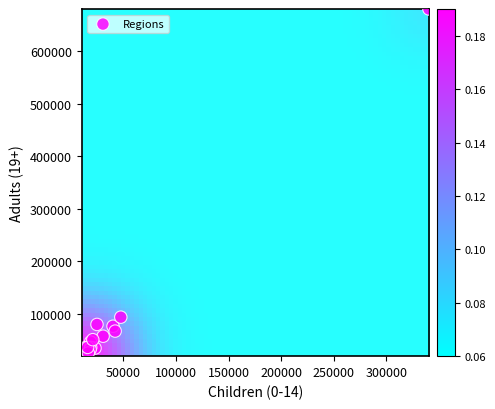

What Y value in the scatter plot is closest to 349623?

92989